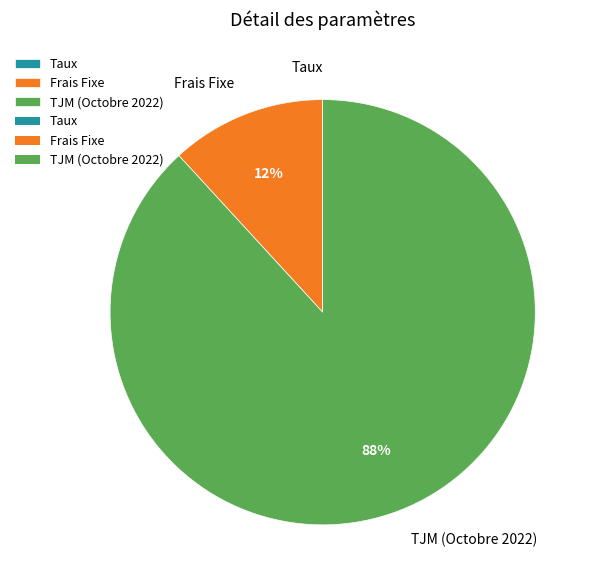

Does TJM (Octobre 2022) represent more than half of the total?

Yes